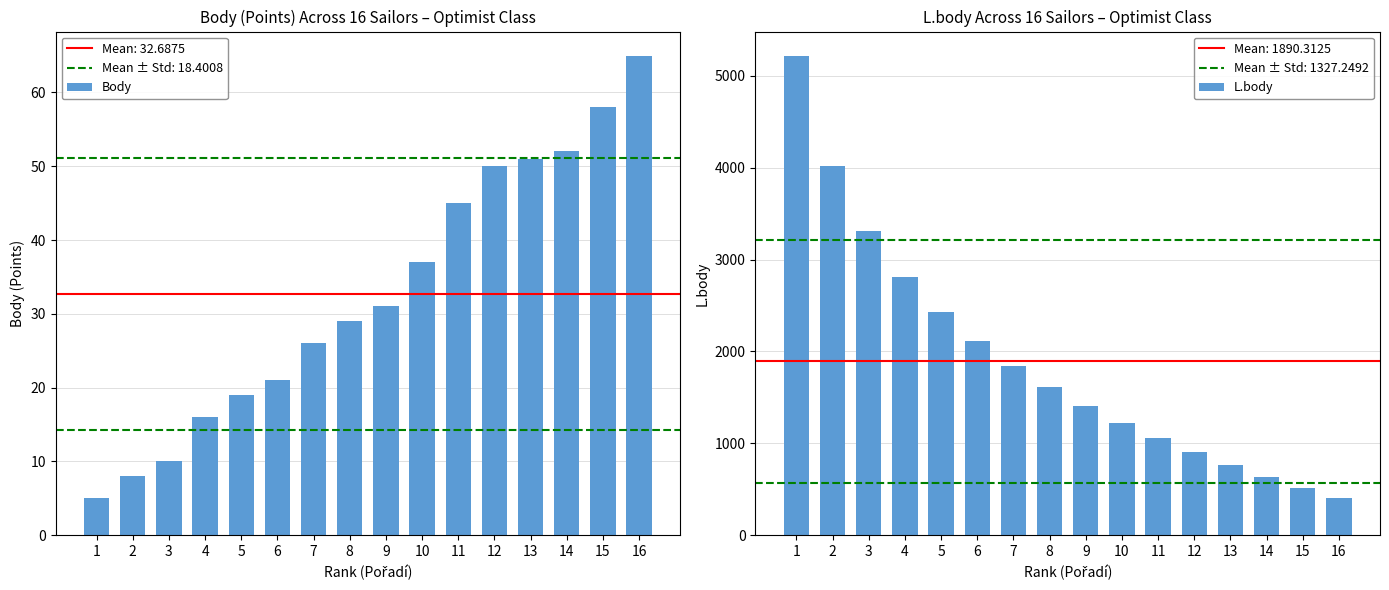

What is the sum of the Body values at 8 and 11?

74